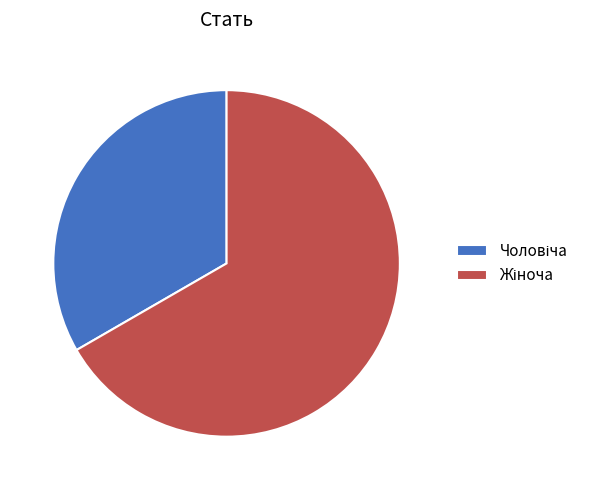

Is there any slice that represents more than half of the pie?

Yes